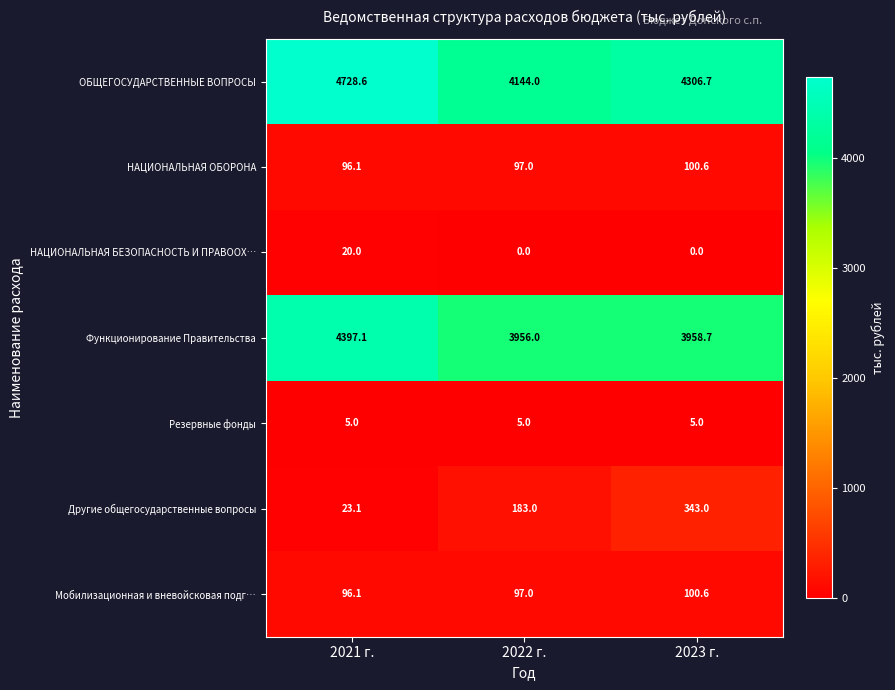

Which series has the largest range (max minus min)?

ОБЩЕГОСУДАРСТВЕННЫЕ ВОПРОСЫ